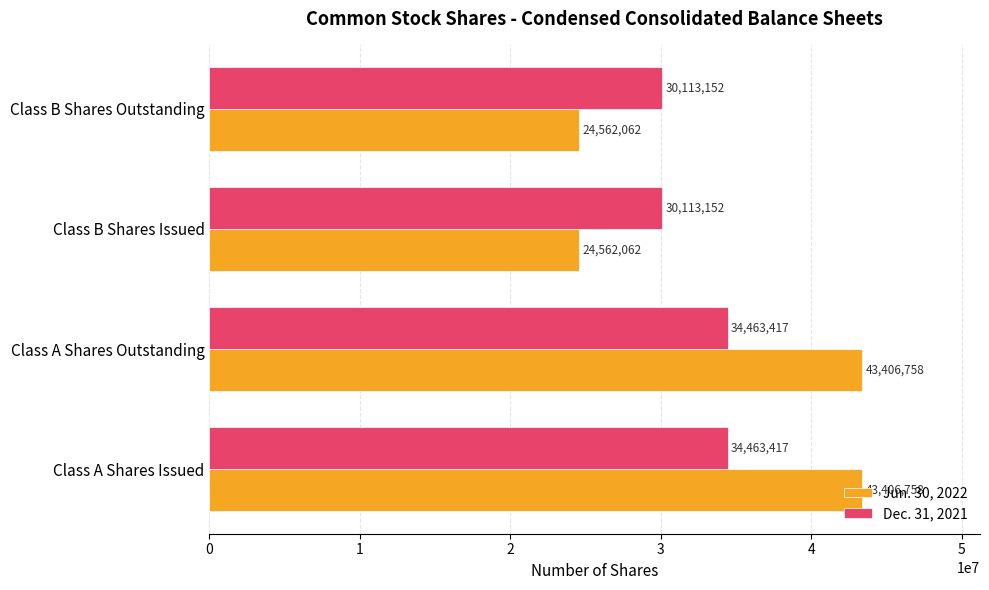

Which series has the largest range (max minus min)?

Jun. 30, 2022